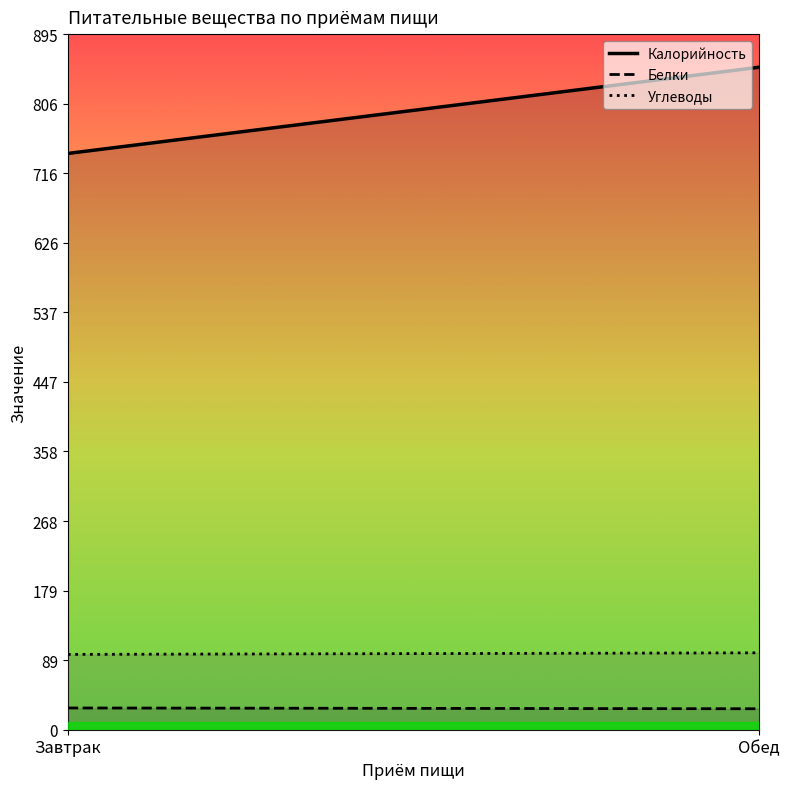

What is the difference between the Углеводы values at Обед and Завтрак?

2